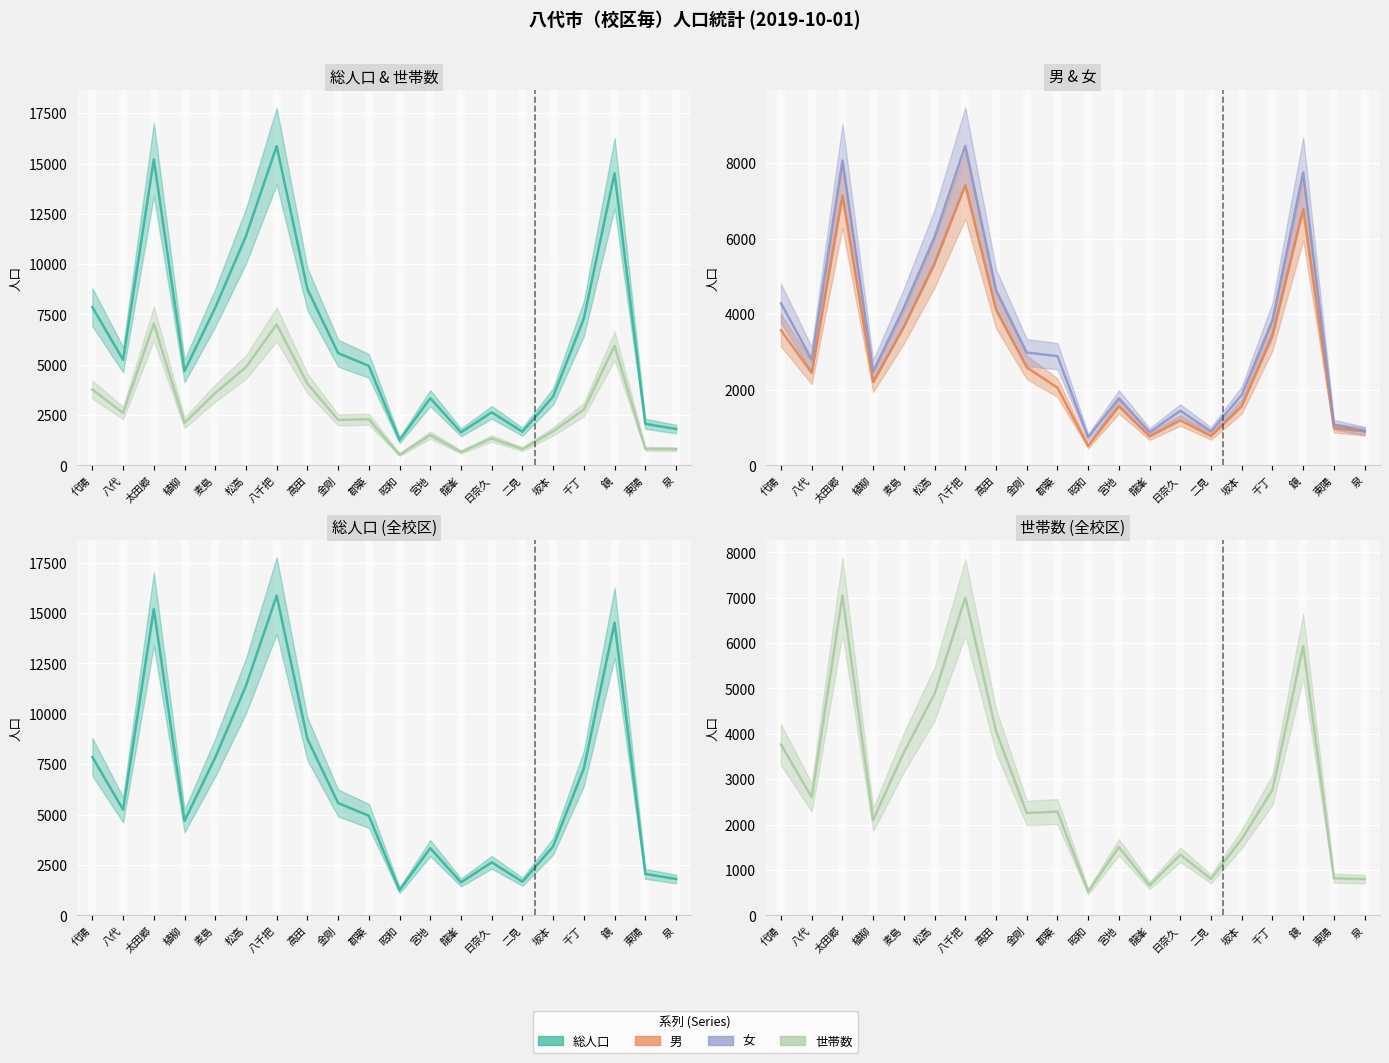

Which series has the largest total across all categories?

総人口